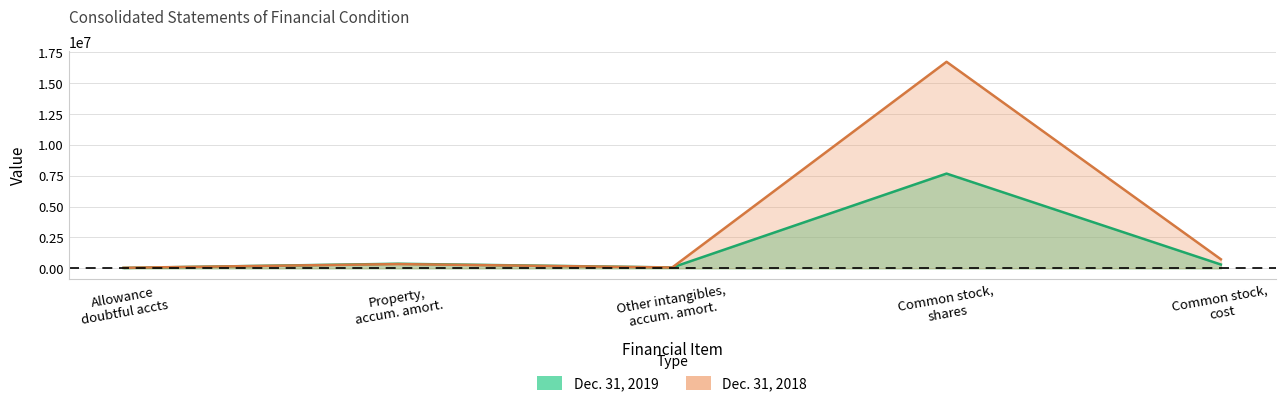

How many interior local peaks does the Dec. 31, 2018 series have?

2